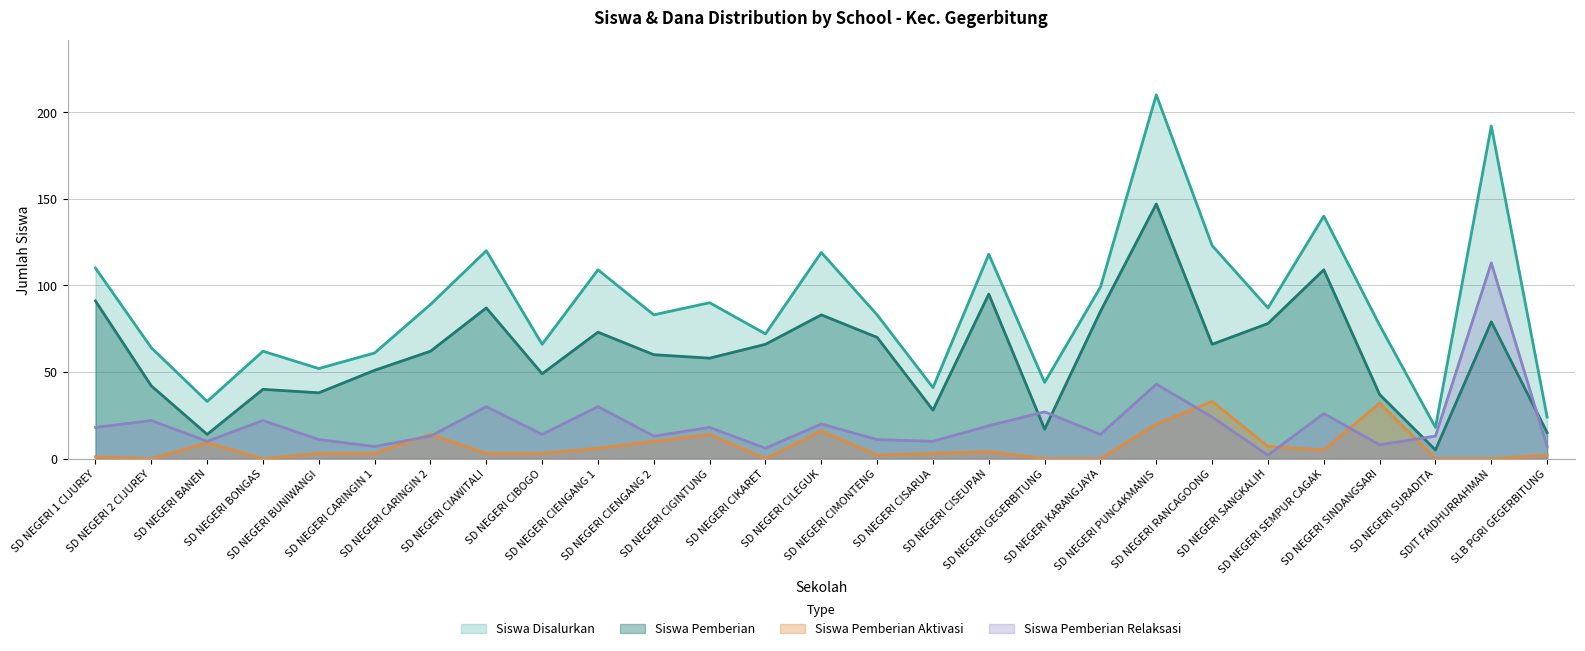

Between SD NEGERI 1 CIJUREY and SD NEGERI CIMONTENG, which series saw the biggest shift?

Siswa Disalurkan